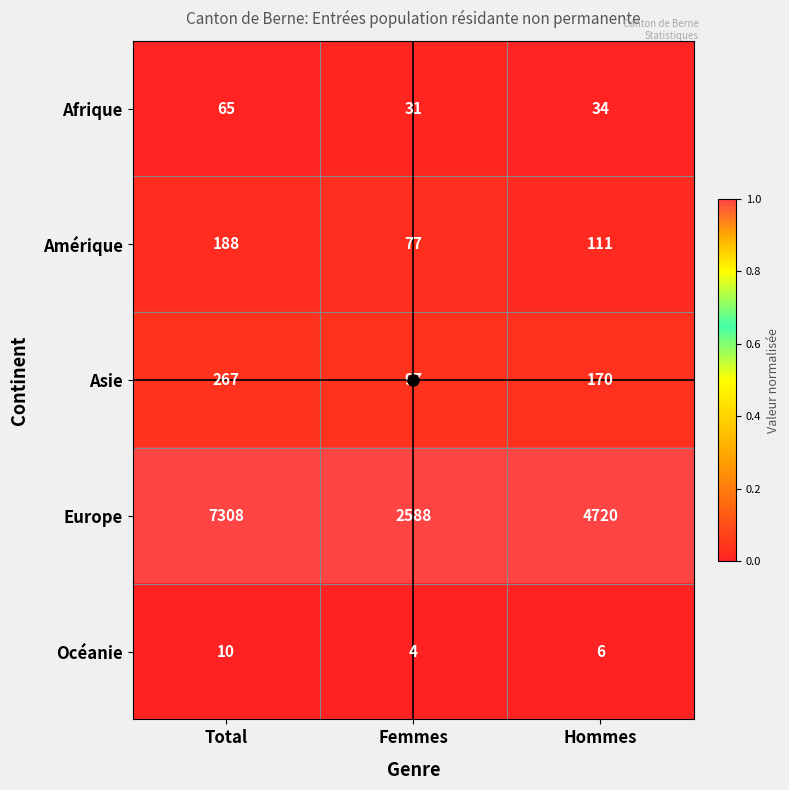

At which category is the sum across all series the highest?

Total